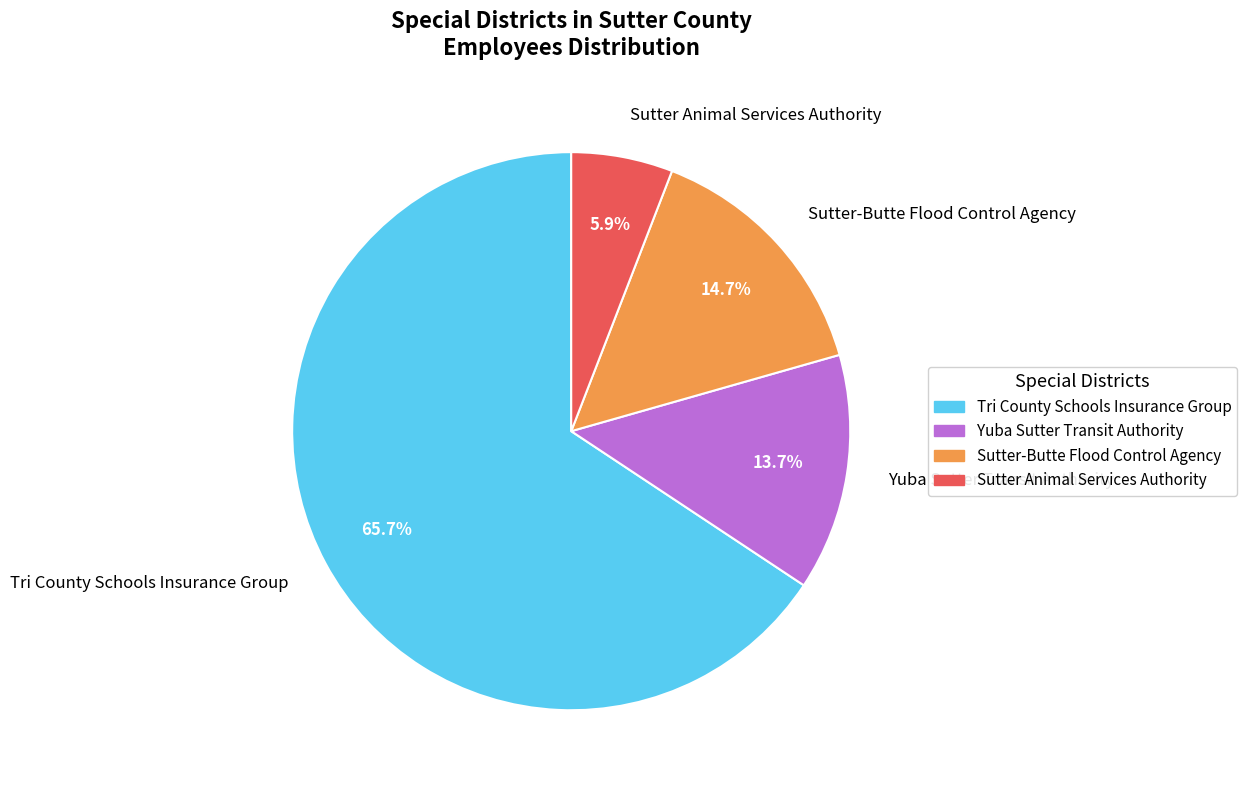

Approximately how many times larger is the value at Yuba Sutter Transit Authority compared to Sutter Animal Services Authority?

2.3